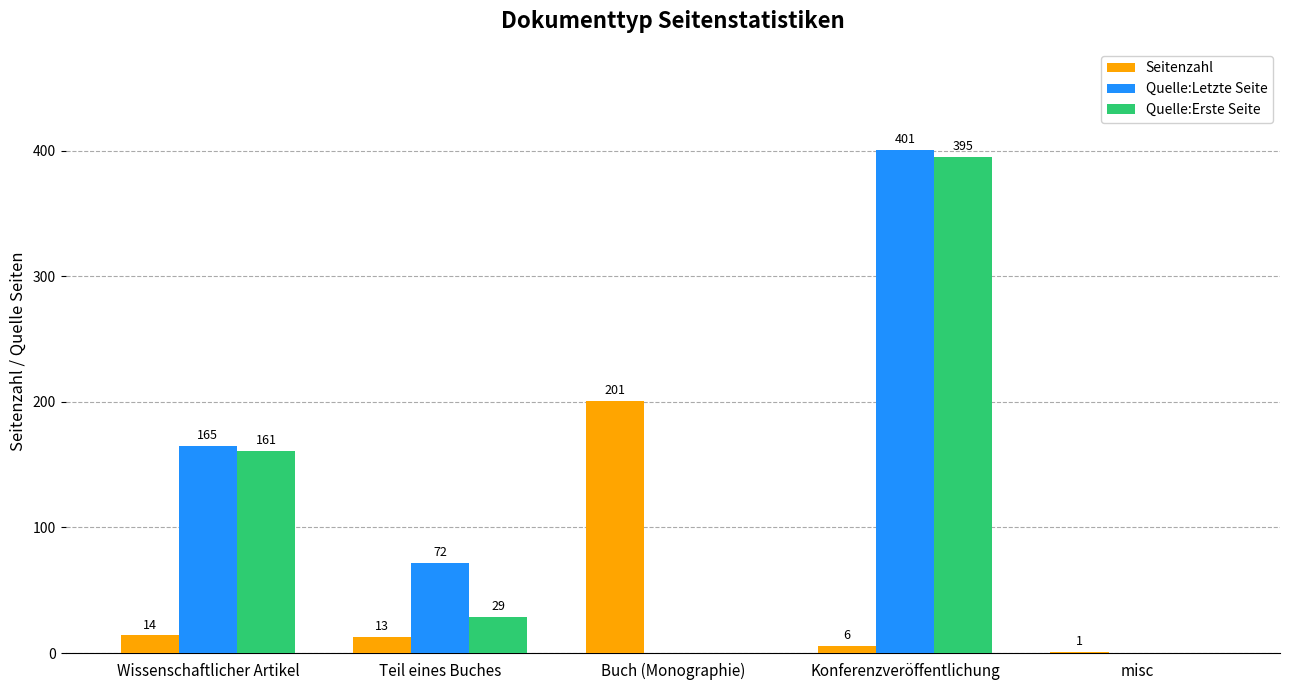

What is the greatest value displayed?

401